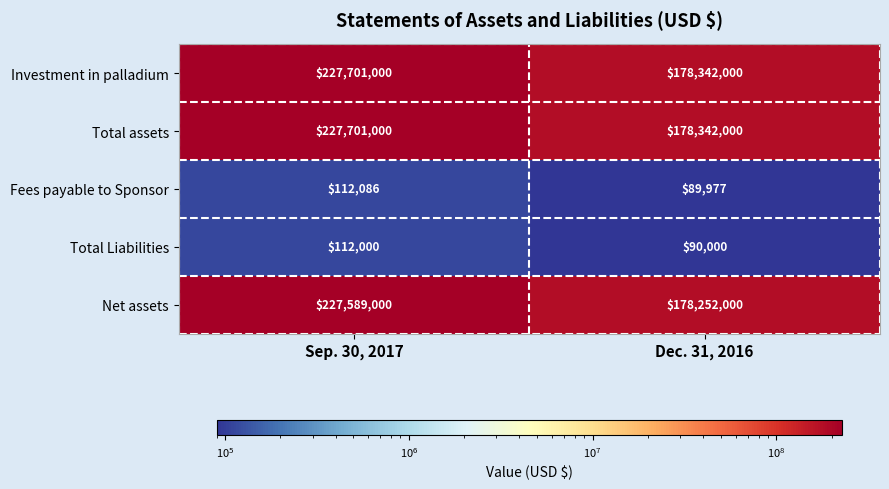

How many data points in Total Liabilities are less than 112000?

1